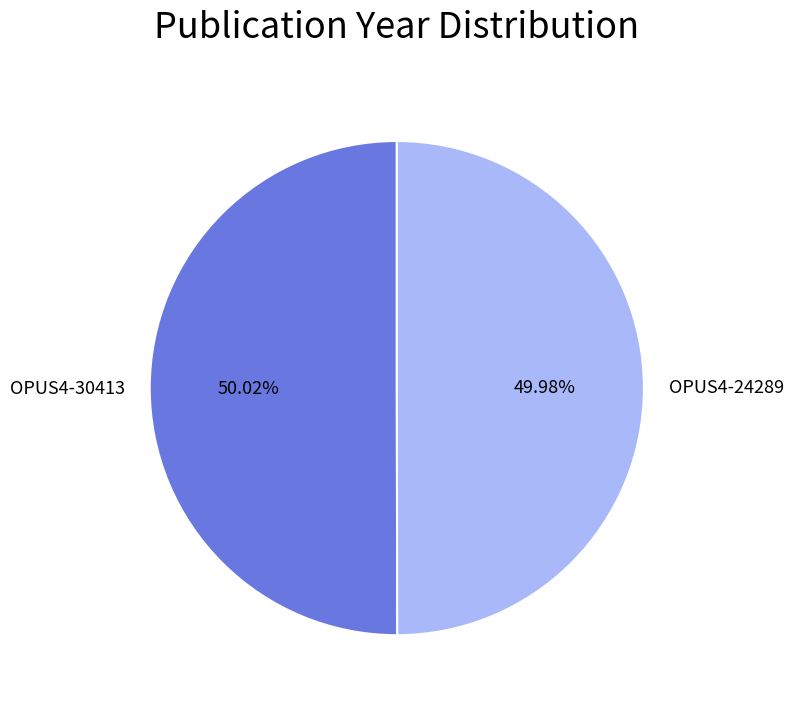

How much of the chart is everything except OPUS4-24289?

50.0%